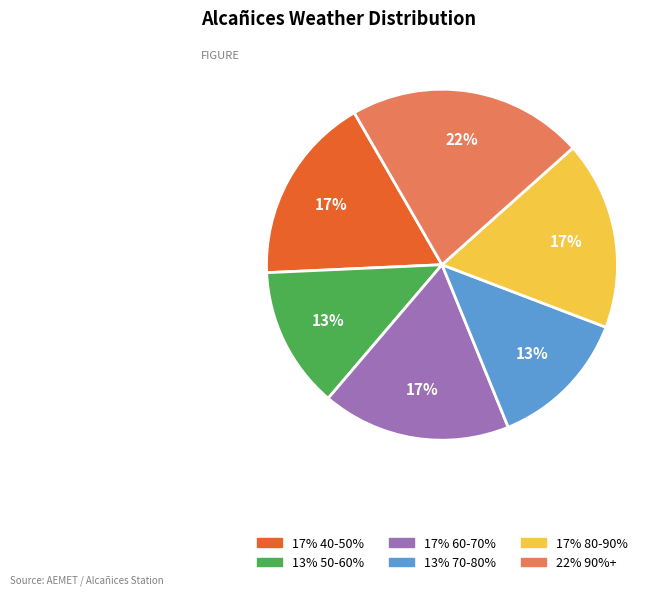

To the nearest percent, what is the average slice percentage?

17%